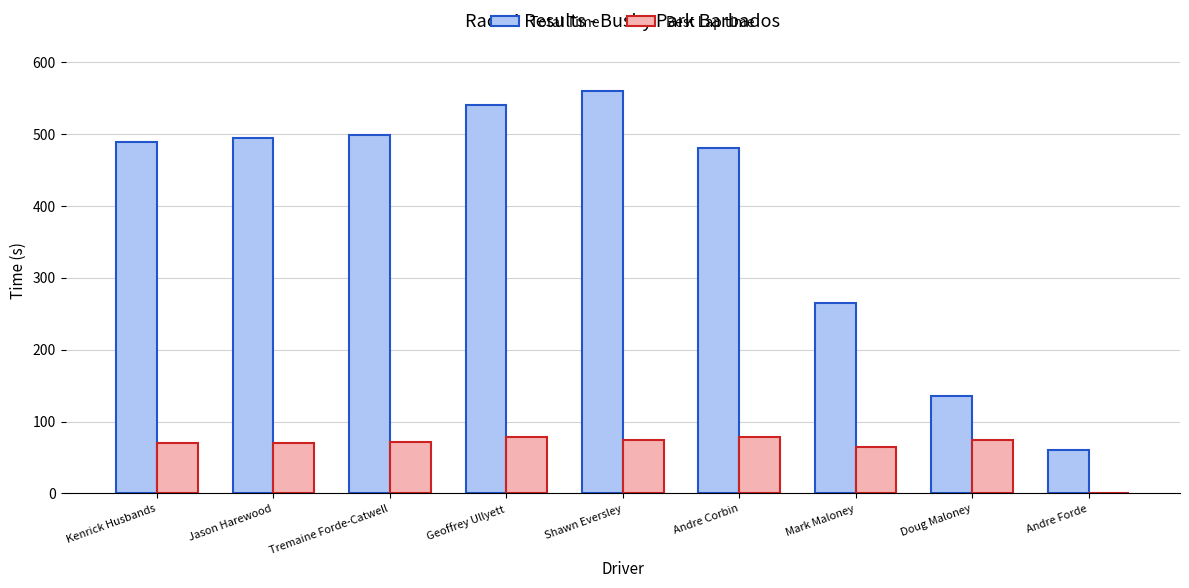

Is the value of Best Lap time at Geoffrey Ullyett greater than the value of Total Time at Tremaine Forde-Catwell?

No